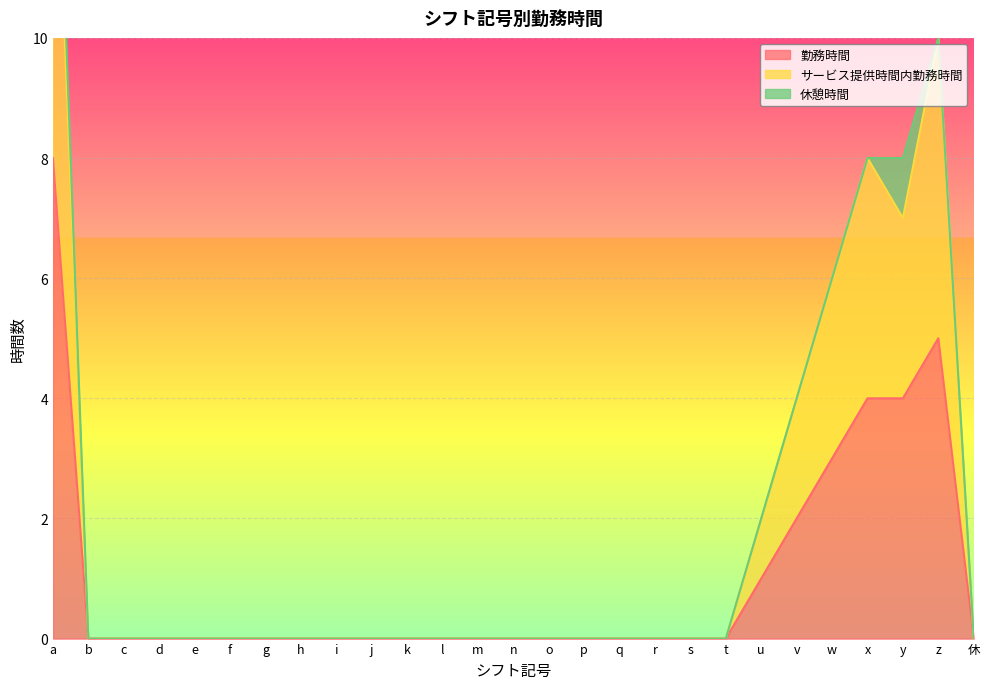

At which label does 勤務時間 reach its peak?

a